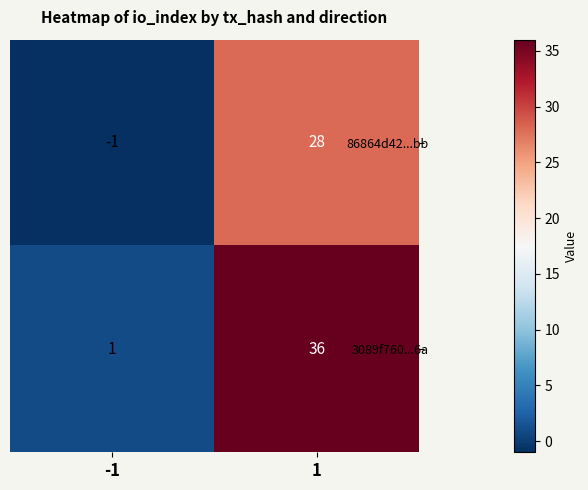

Read the 3089f760...6a value at 1, to the nearest 5.

35